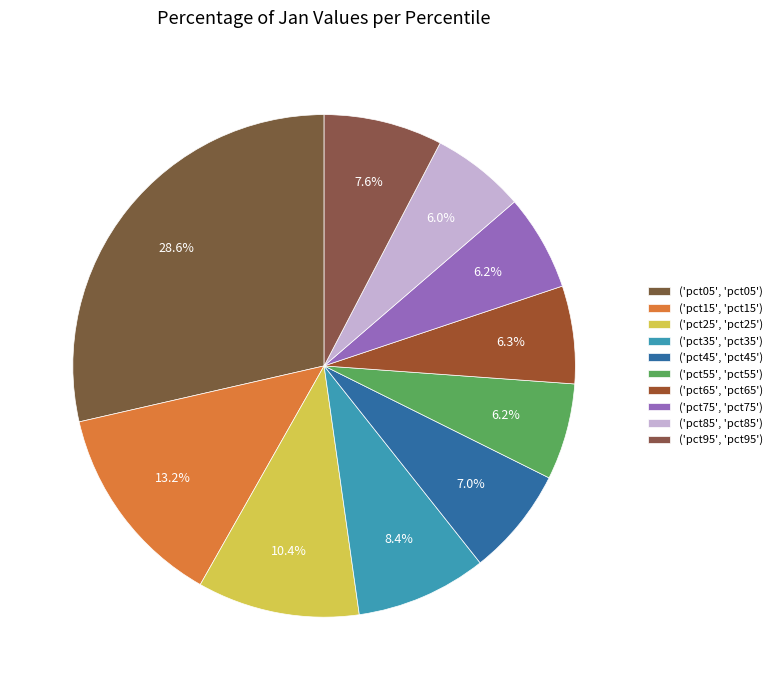

Rank the categories by value from highest to lowest.

pct05, pct15, pct25, pct35, pct95, pct45, pct65, pct55, pct75, pct85